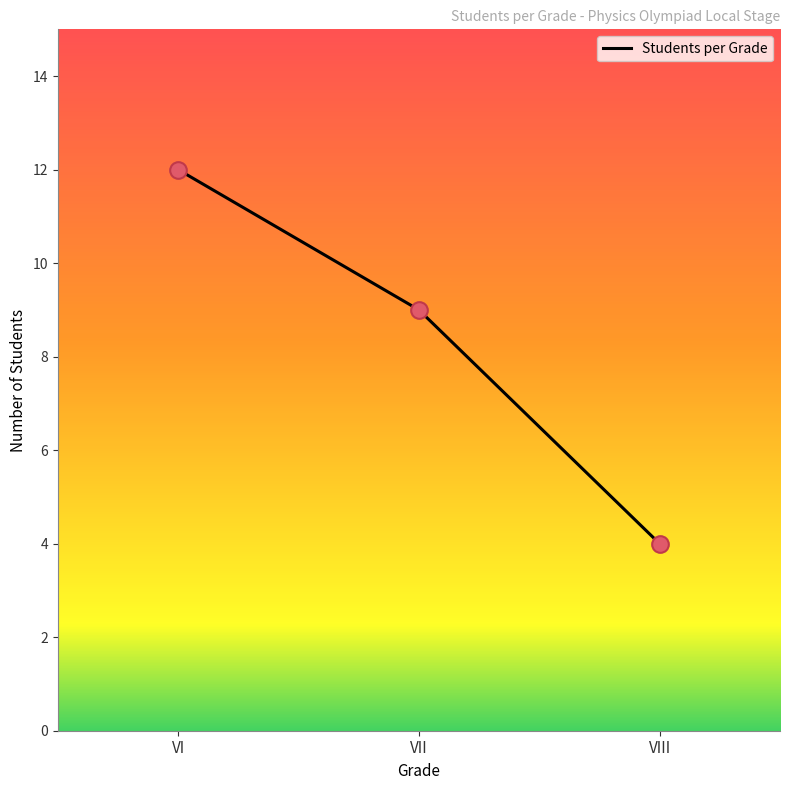

Which has a higher value, VI or VIII?

VI